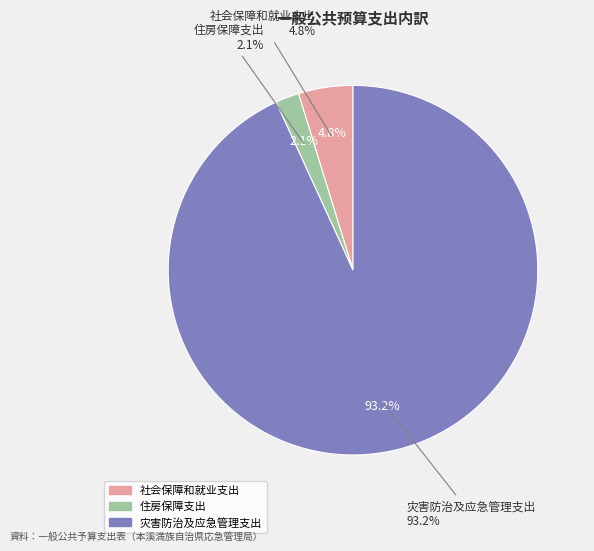

Is there any slice that represents more than half of the pie?

Yes